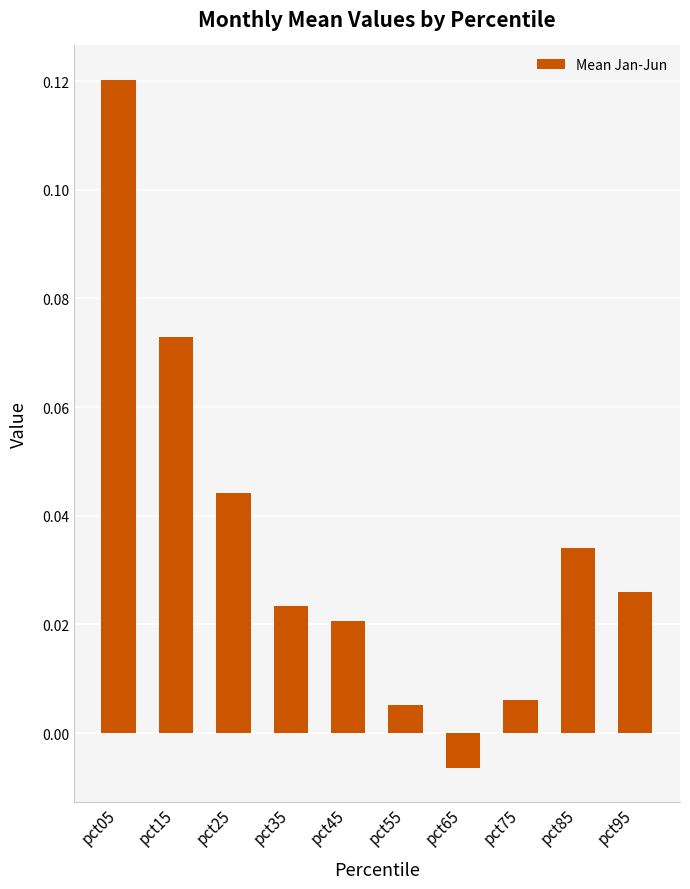

Where does the data first go above 0?

pct05